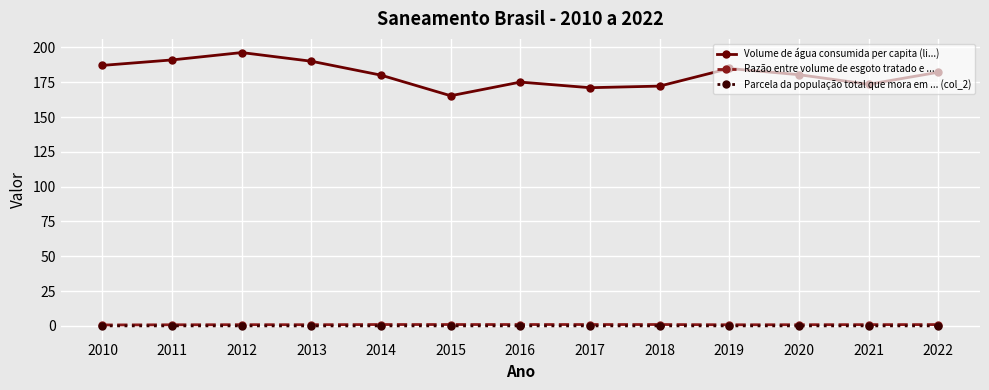

Which series has the widest spread of values?

Volume de água consumida per capita (li...)